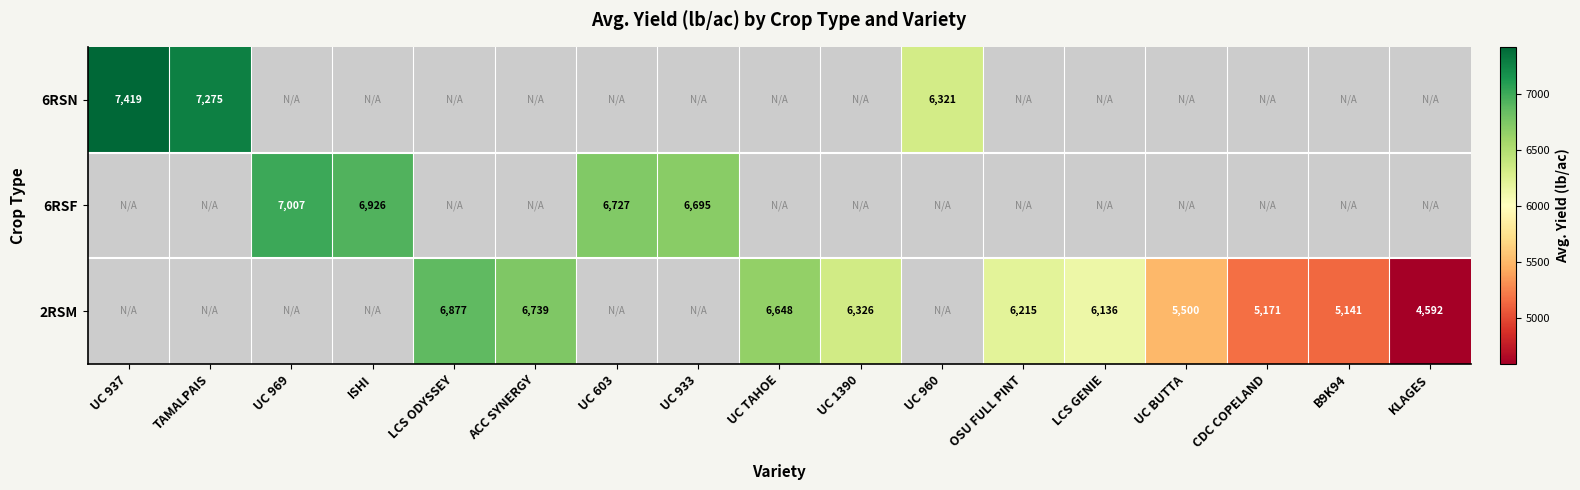

Is it true that 2RSM equals 11109 at OSU FULL PINT?

False